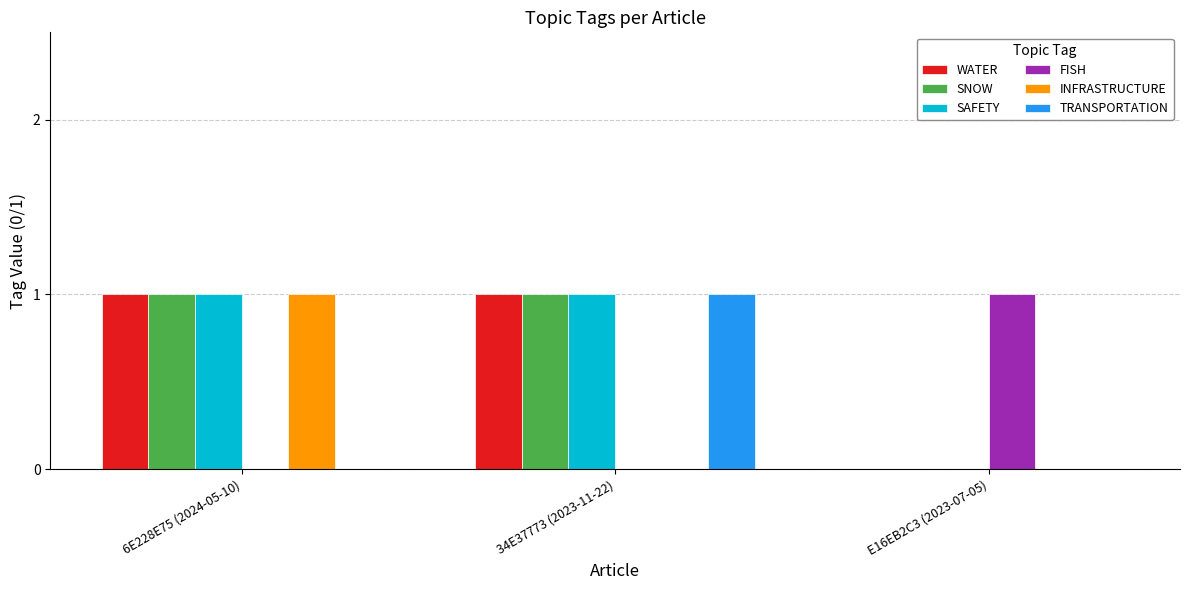

Count the number of categories in the chart.

3